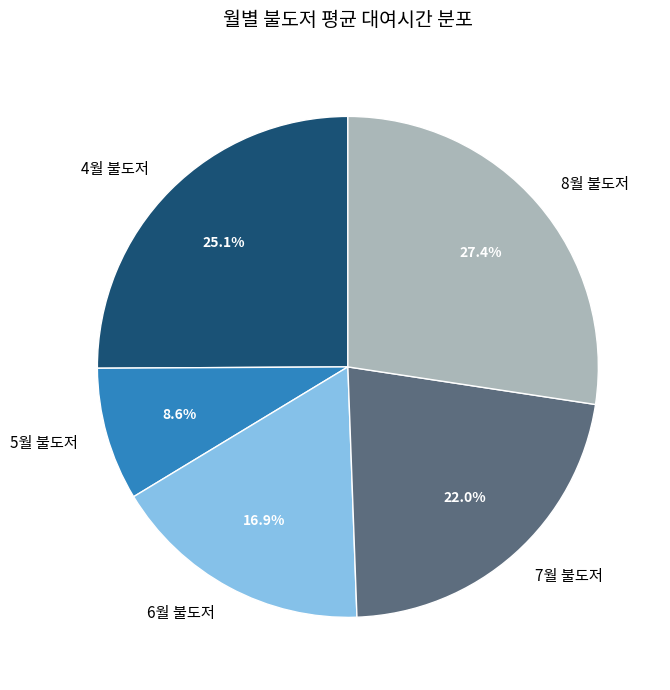

What is the smallest slice in the pie chart?

5월 불도저